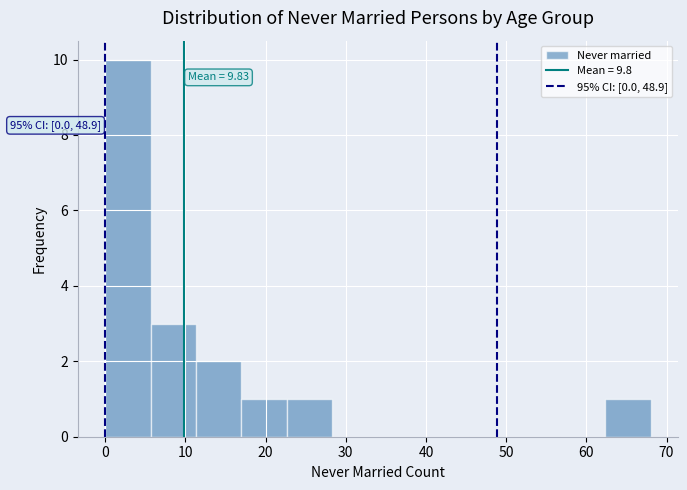

Which range on the x-axis has the tallest bar?

0 to 6